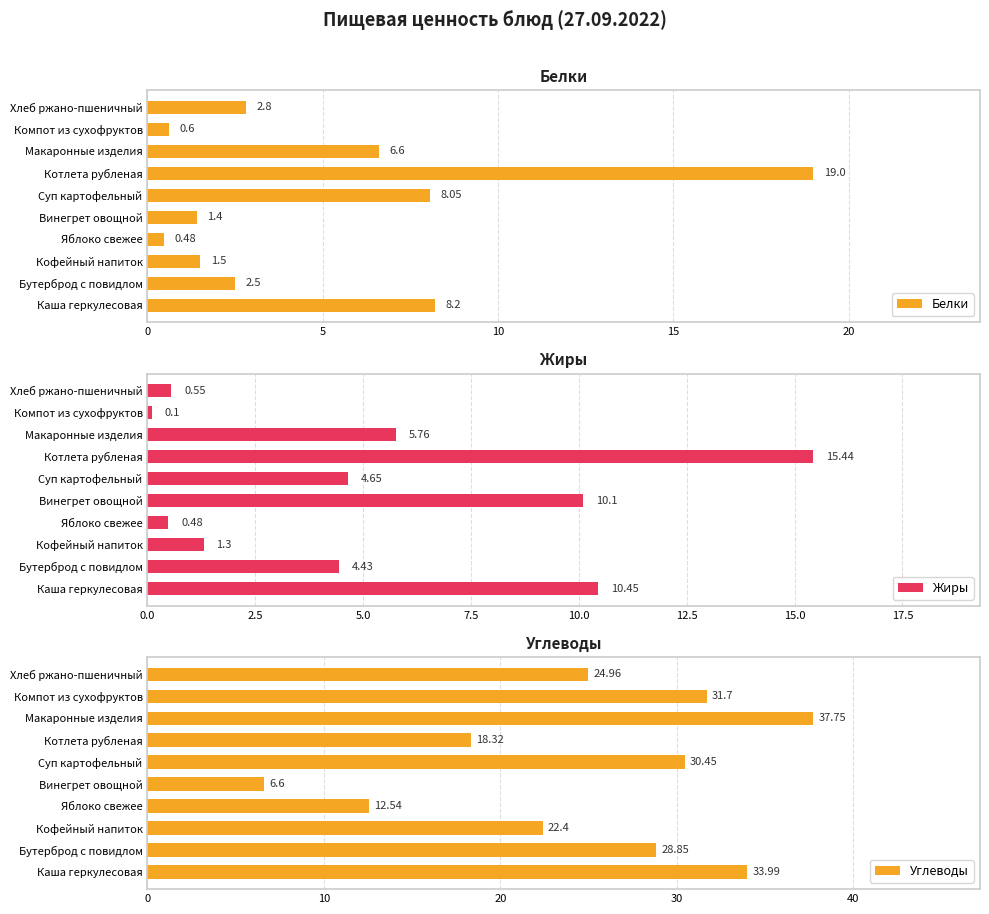

How many values in the Белки series are below 2?

4